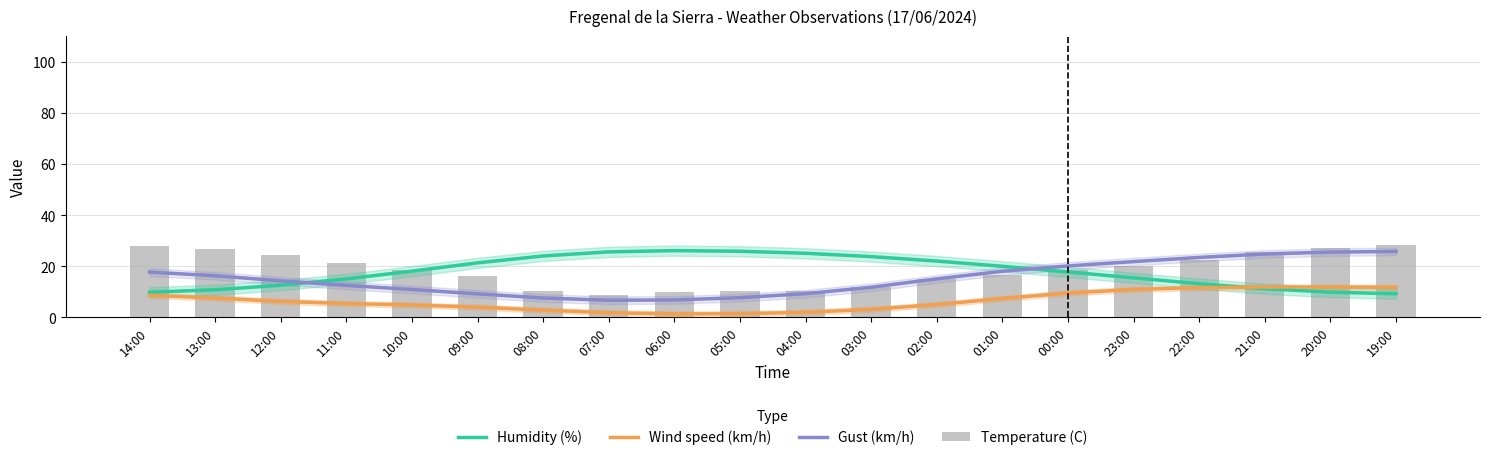

Reading left to right, what are all the values shown in this chart?

Humidity (%): 9.9	10.8	12.6	15.1	18.1	21.3	24.1	25.6	26.1	25.9	25.1	23.8	22.1	20.0	17.8	15.5	13.2	11.2	9.9	9.3
Wind speed (km/h): 8.7	7.6	6.3	5.5	4.9	4.0	2.9	1.9	1.4	1.5	2.0	3.2	5.1	7.4	9.6	11.0	11.7	11.9	11.9	11.8
Gust (km/h): 17.7	16.3	14.3	12.6	10.9	9.2	7.6	6.7	6.9	7.7	9.3	11.8	15.1	18.1	20.2	21.8	23.5	24.8	25.6	25.8
Temperature (C): 27.9	26.9	24.3	21.2	18.6	16.2	10.3	8.6	9.9	10.3	10.5	12.1	15.0	16.6	18.6	20.1	22.3	25.6	27.3	28.4